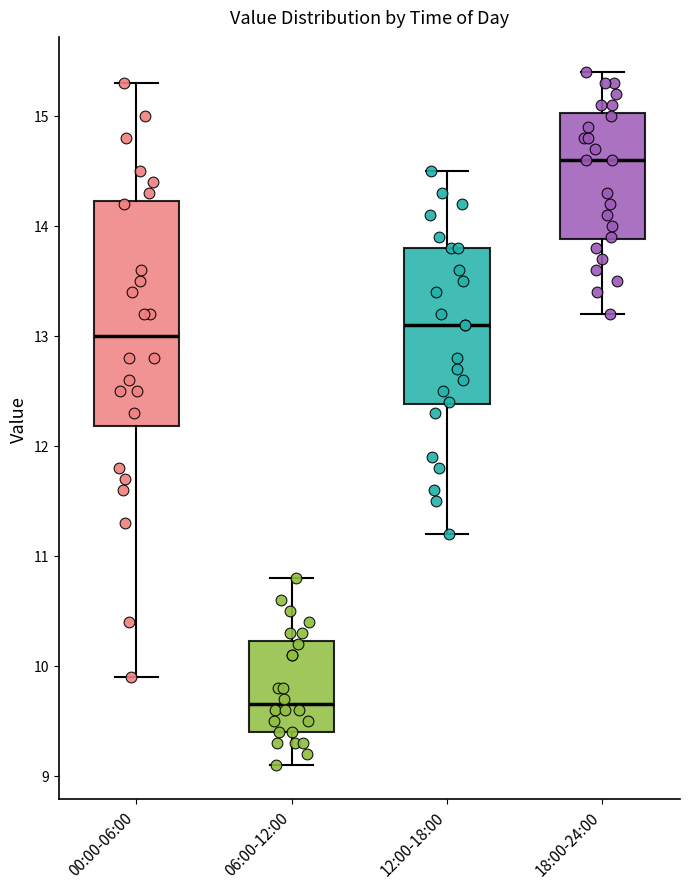

Which box is the tallest, from its lower edge to its upper edge?

00:00-06:00